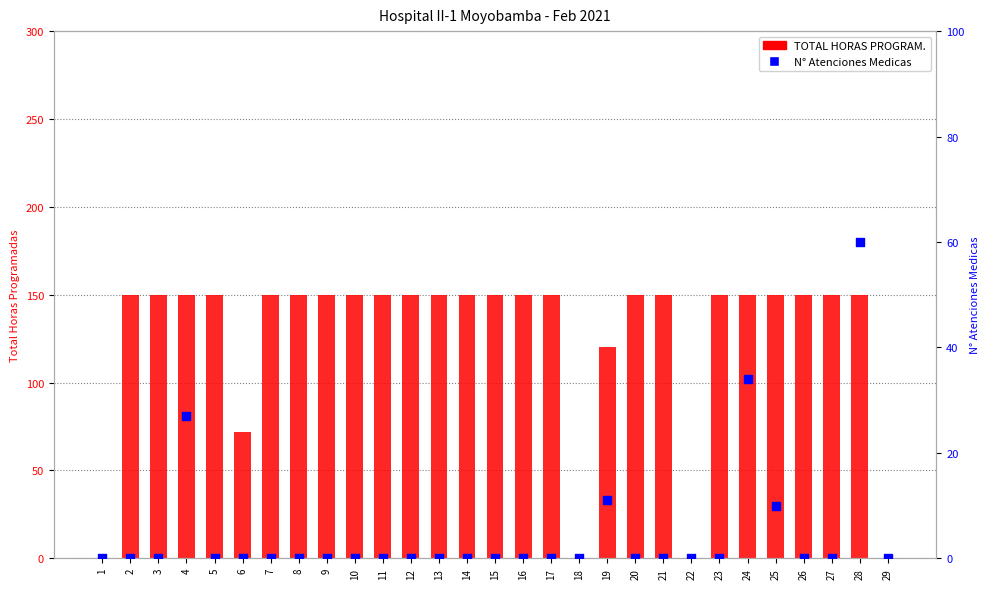

Is the value of N° Atenciones Medicas at 12 greater than the value of TOTAL HORAS PROGRAM. at 6?

No